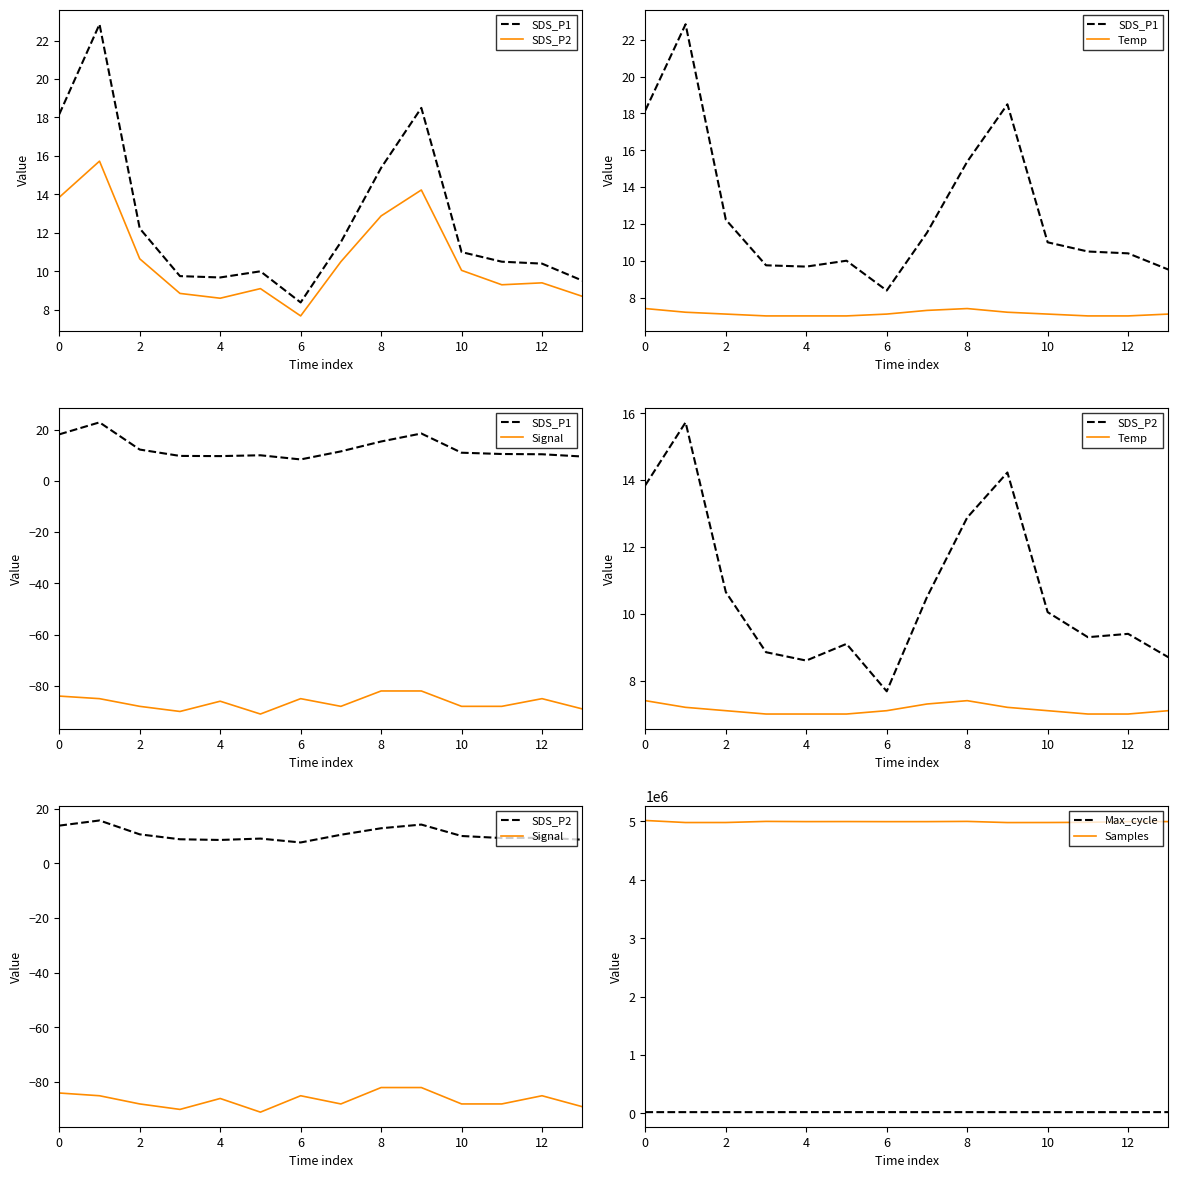

True or false: Temp and SDS_P1 intersect in this chart.

False